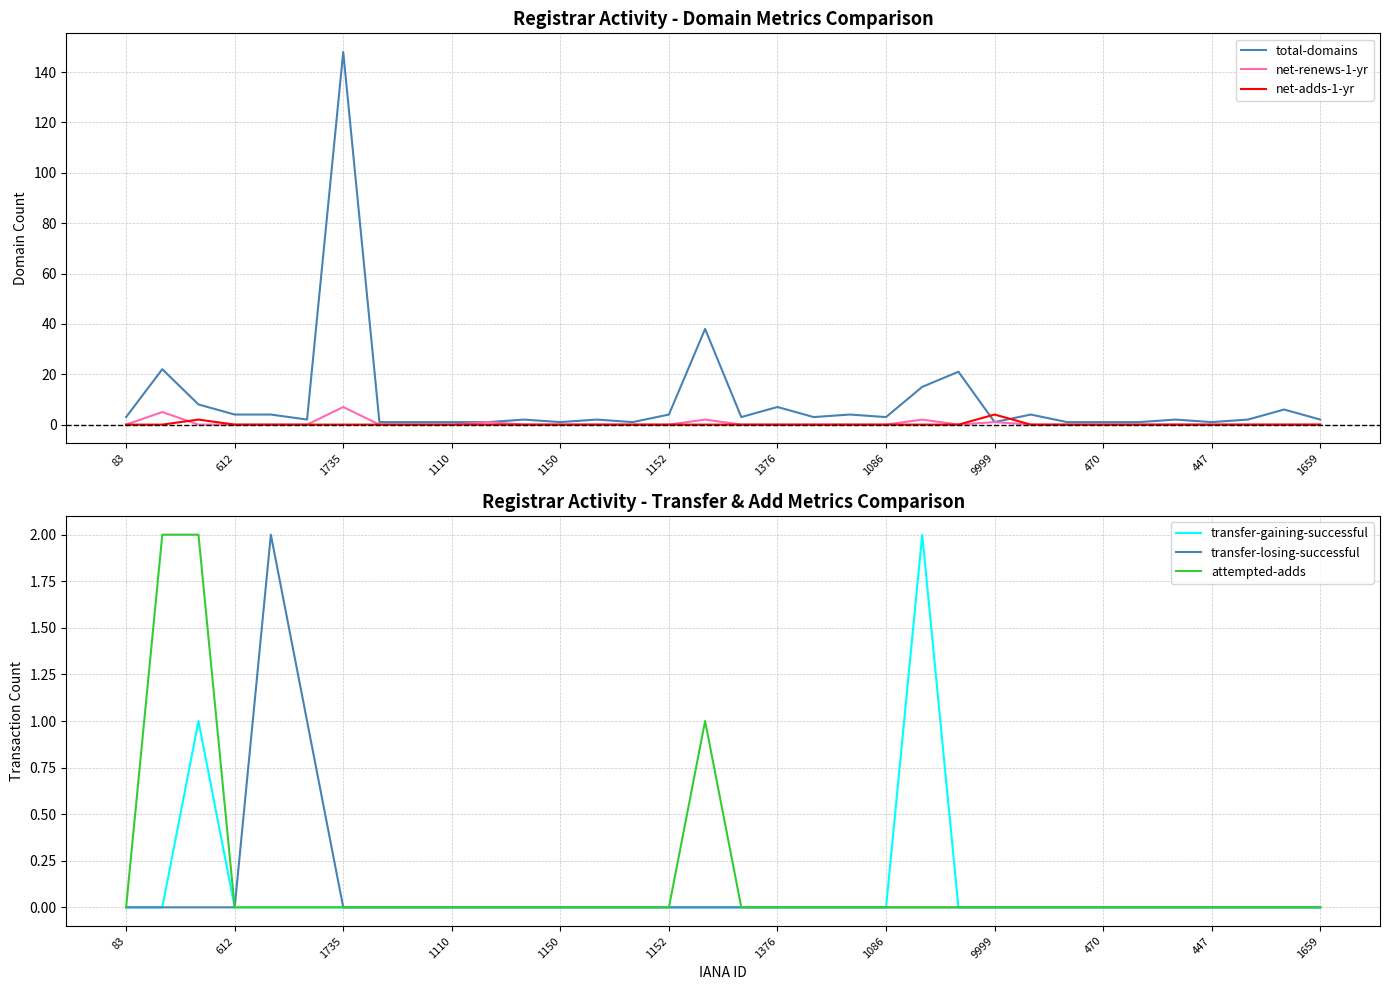

In transfer-losing-successful, how many points are higher than both neighbors (excluding endpoints)?

1